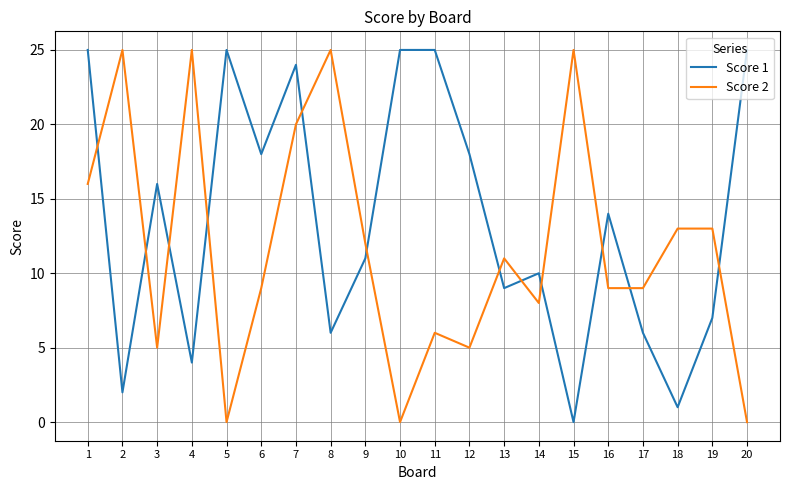

How many categories are shown in the chart?

20